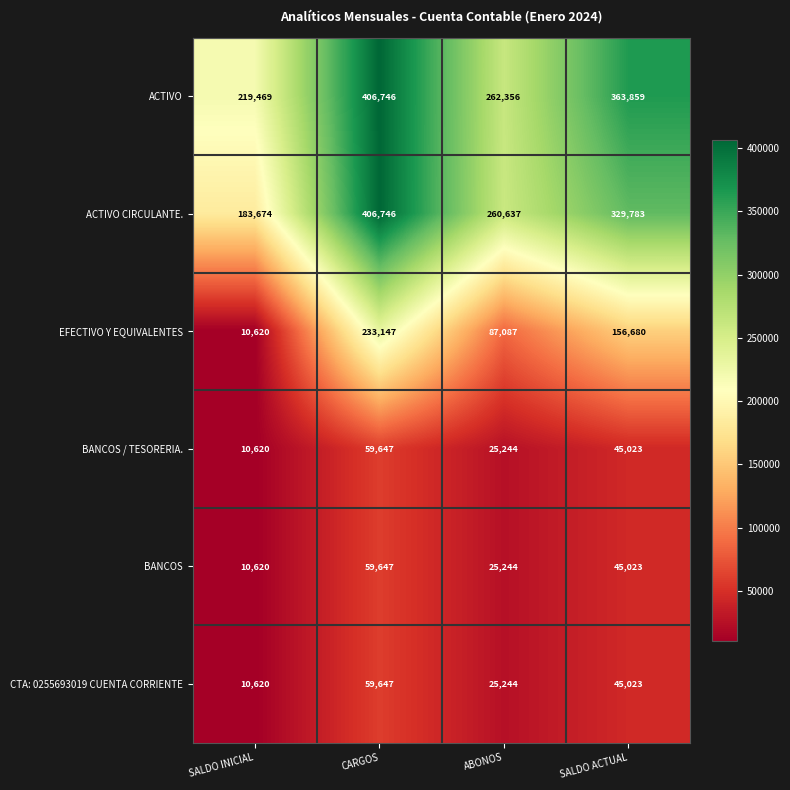

What is the difference between the maximum and minimum values in the EFECTIVO Y EQUIVALENTES series?

222527